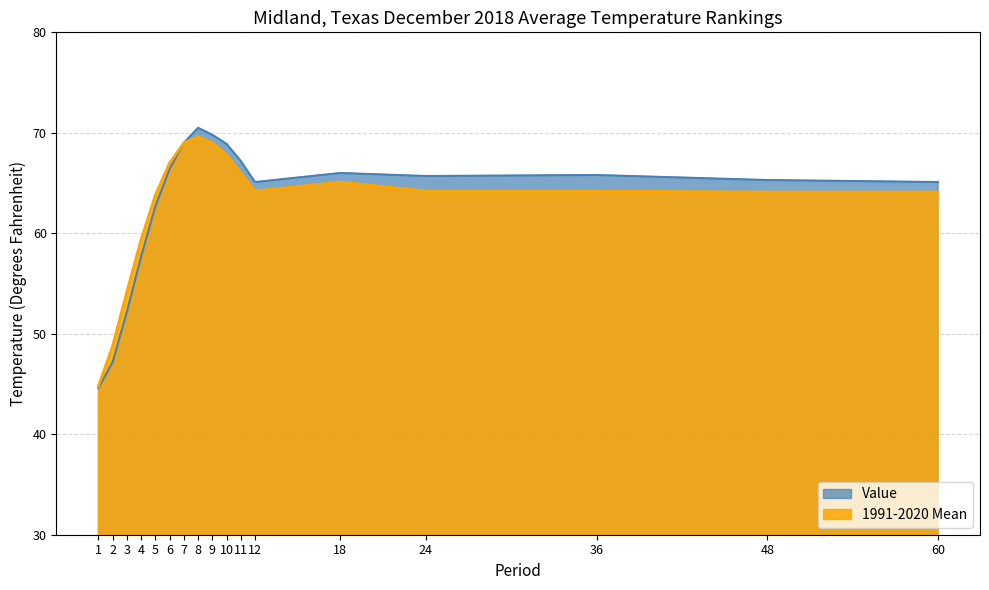

What is the difference between the second highest and second lowest values in the Value series?

22.6